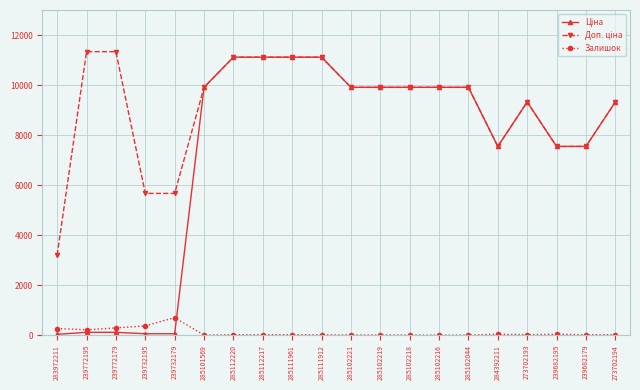

What is the total value across all series at 239772179?

11737.3